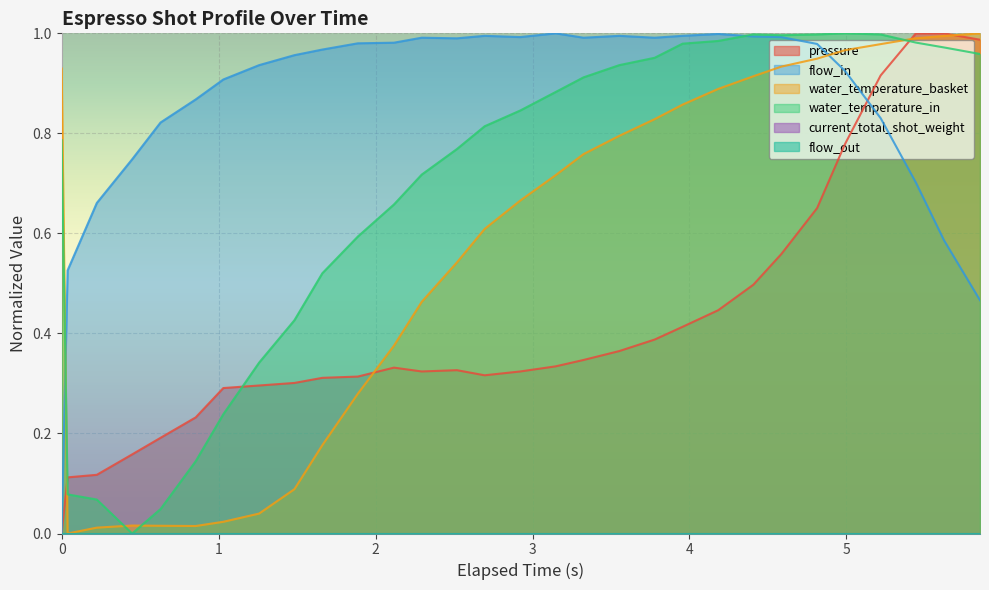

In water_temperature_basket, how many points are higher than both neighbors (excluding endpoints)?

1